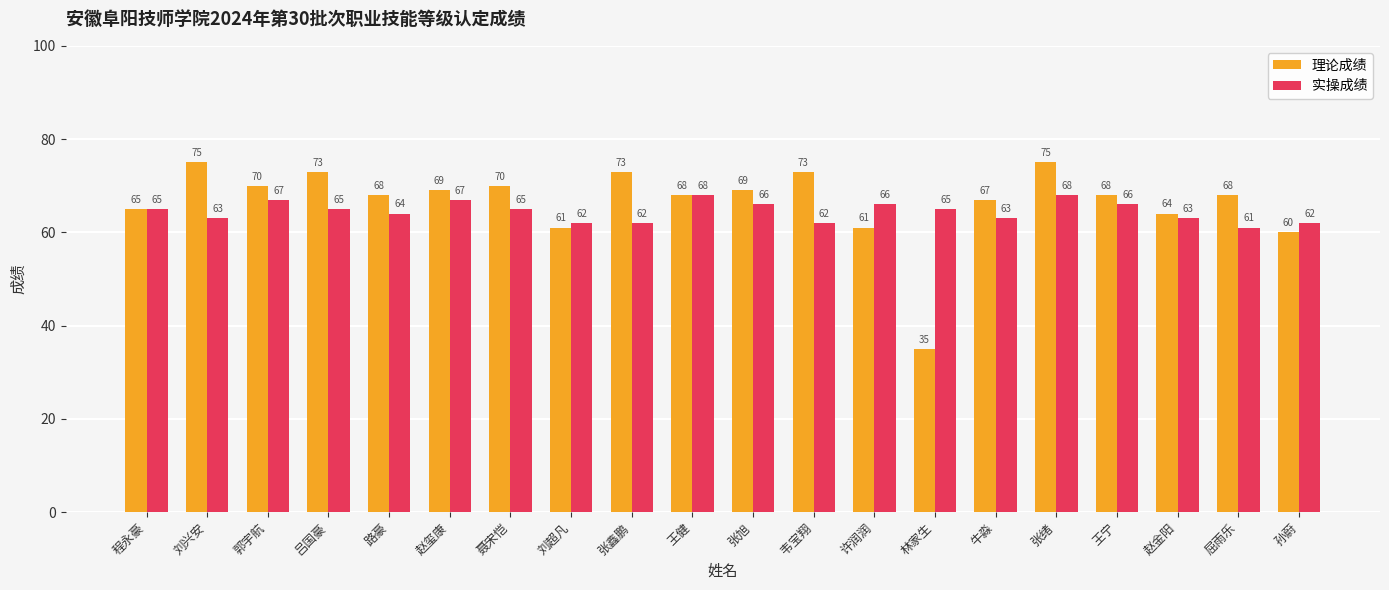

Which series has the largest total across all categories?

理论成绩